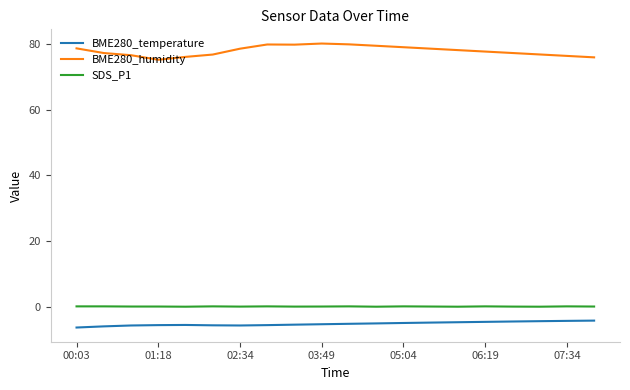

What is the greatest value displayed?

80.1